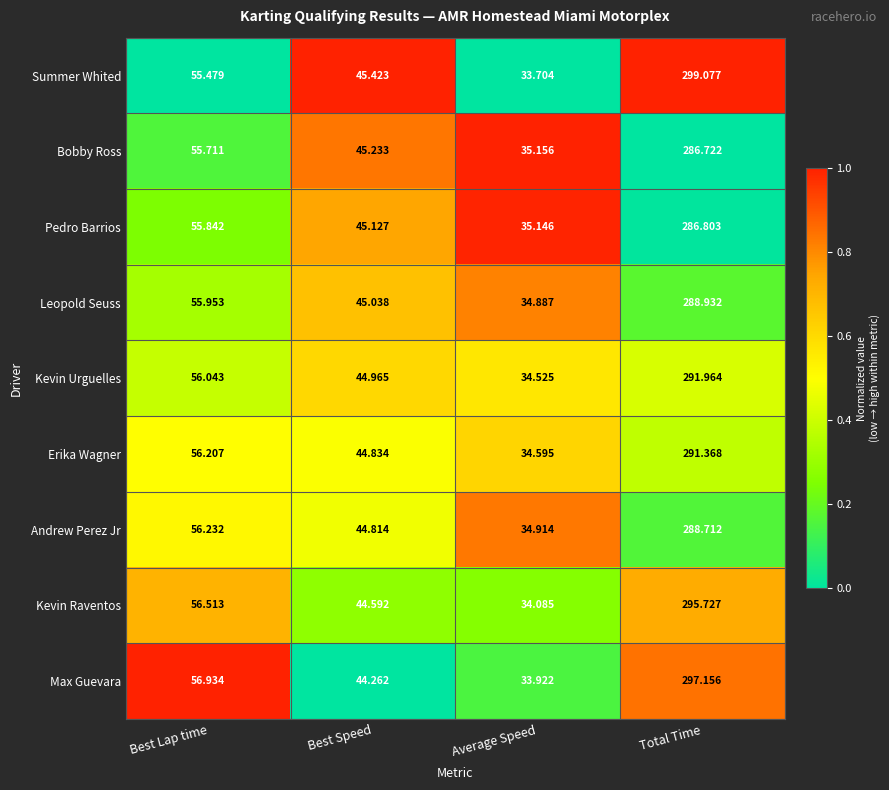

List the labels in order of Leopold Seuss value, largest first.

Total Time, Best Lap time, Best Speed, Average Speed